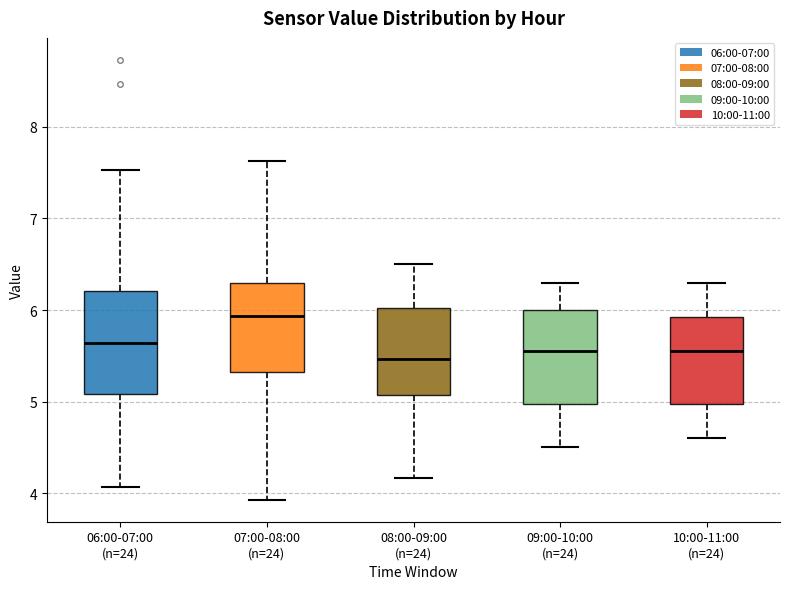

Reading left to right, transcribe this box plot: for each box, give where its median line is, the range the box spans, and where its two whiskers end, as read against the y-axis. The values are not printed on the chart, so give them approximately, as read against the axis.

06:00-07:00 (n=24): median 5.6, box 5.1 to 6.2, whiskers 4.1 to 7.5
07:00-08:00 (n=24): median 5.9, box 5.3 to 6.3, whiskers 3.9 to 7.6
08:00-09:00 (n=24): median 5.5, box 5.1 to 6.0, whiskers 4.2 to 6.5
09:00-10:00 (n=24): median 5.6, box 5.0 to 6.0, whiskers 4.5 to 6.3
10:00-11:00 (n=24): median 5.6, box 5.0 to 5.9, whiskers 4.6 to 6.3